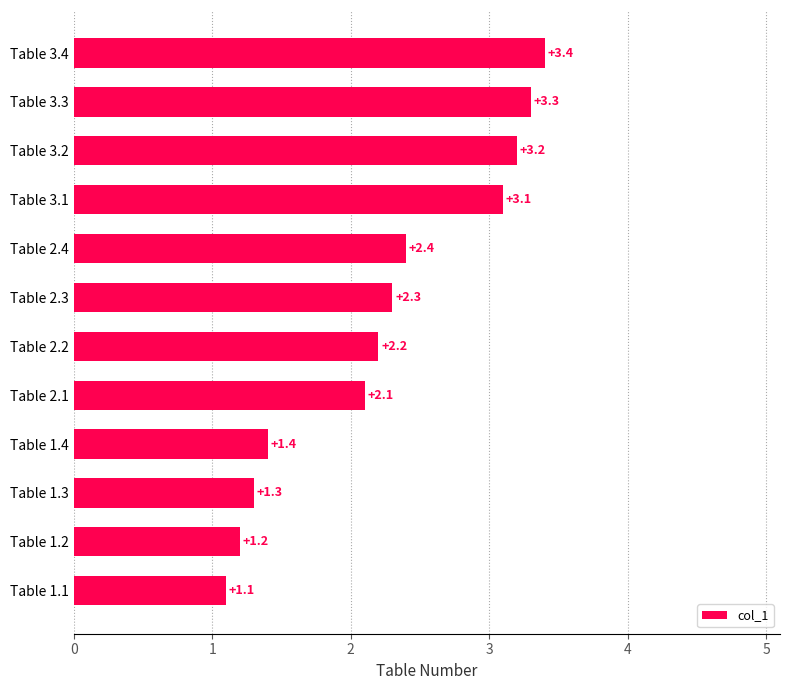

What is the sum of the values at Table 3.2 and Table 2.2?

5.4